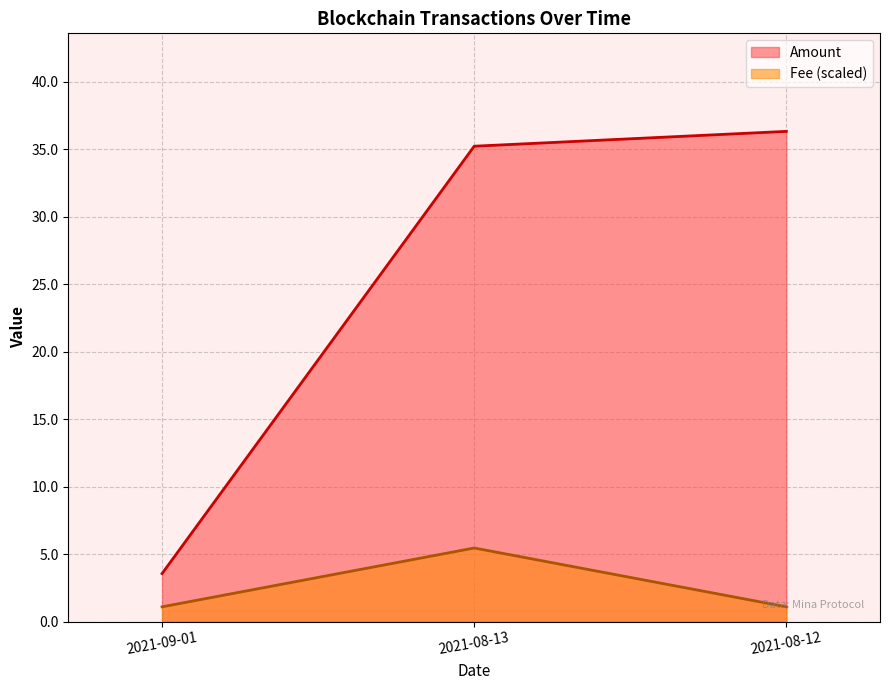

Does the chart have visible grid lines?

Yes